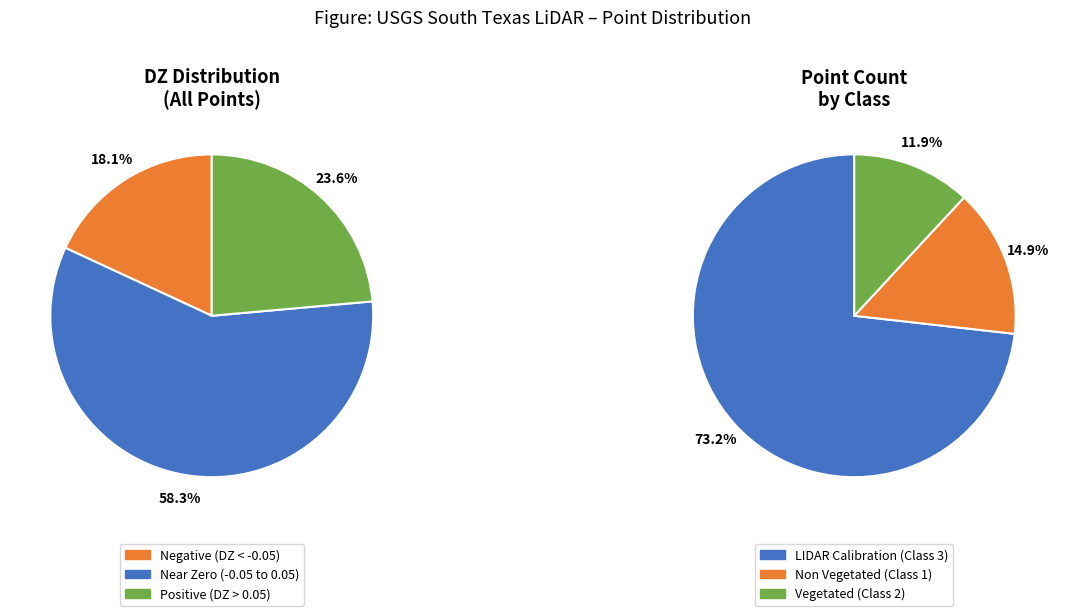

Rank the categories by value from highest to lowest.

LIDAR Calibration, Non Vegetated (NVA), Vegetated (VVA)